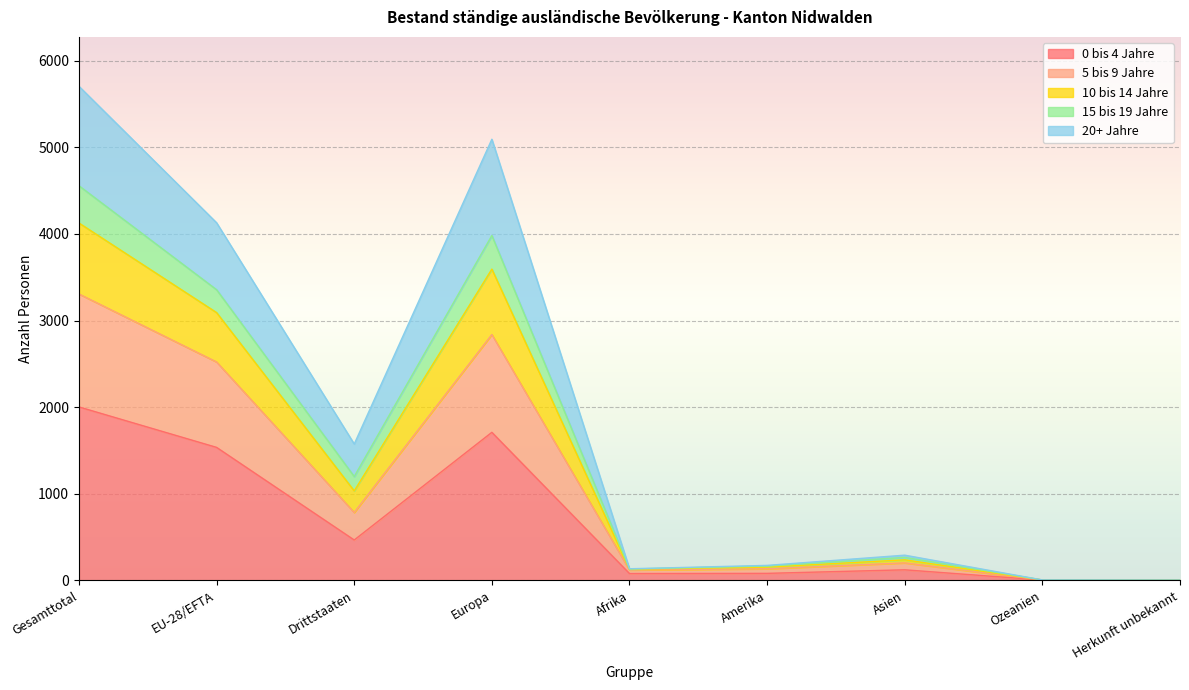

At which label does 10 bis 14 Jahre first exceed 292?

Gesamttotal